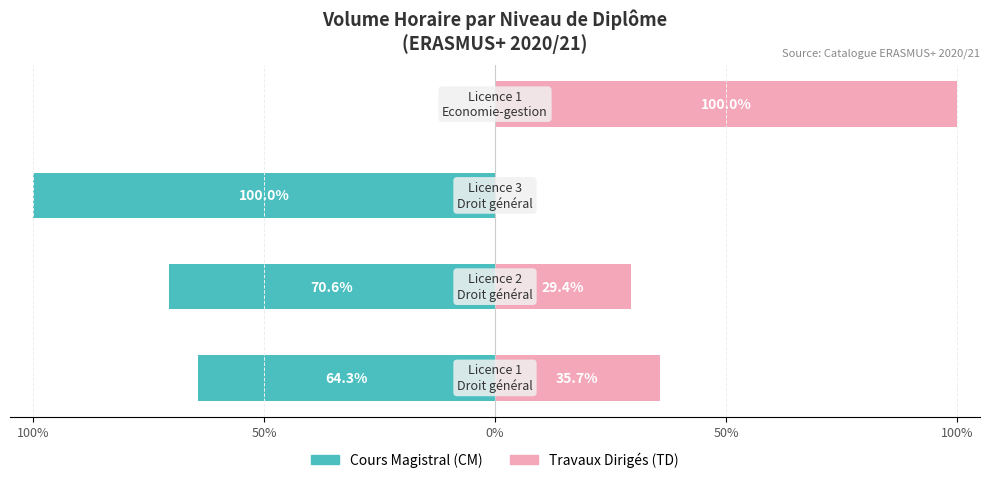

Reading left to right, list all the values displayed in this chart.

Cours Magistral (CM): -64.3	-70.6	-100.0	0.0
Travaux Dirigés (TD): 35.7	29.4	0.0	100.0